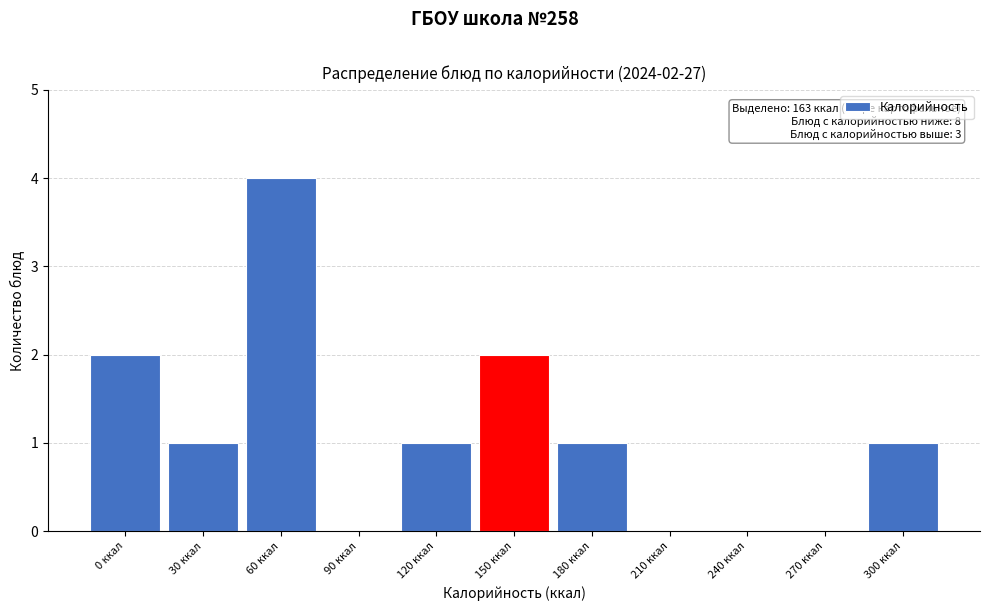

Reading left to right, extract all data points from this chart.

0 ккал=2	30 ккал=1	60 ккал=4	90 ккал=0	120 ккал=1	150 ккал=2	180 ккал=1	210 ккал=0	240 ккал=0	270 ккал=0	300 ккал=1